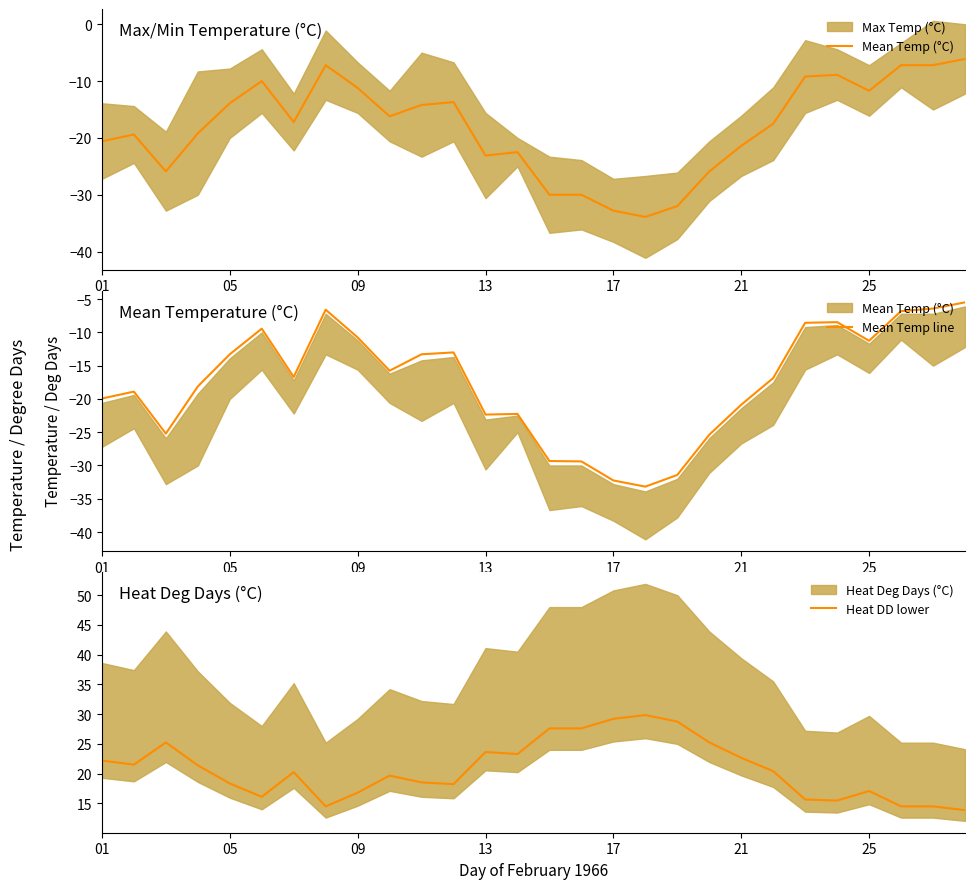

Reading right to left, extract all data points from this chart.

Mean Temp (°C): -6.1	-7.2	-7.2	-11.7	-8.9	-9.2	-17.5	-21.4	-25.9	-32.0	-33.9	-32.8	-30.0	-30.0	-22.5	-23.1	-13.7	-14.2	-16.2	-11.2	-7.2	-17.2	-10.0	-13.9	-19.2	-25.9	-19.4	-20.6
Mean Temp line: -5.5	-6.4	-6.8	-11.3	-8.5	-8.6	-16.9	-20.9	-25.4	-31.4	-33.2	-32.2	-29.4	-29.3	-22.2	-22.4	-13.0	-13.3	-15.8	-10.8	-6.6	-16.7	-9.4	-13.3	-18.1	-25.2	-18.9	-19.9
Heat DD lower: 13.9	14.5	14.5	17.1	15.5	15.6	20.4	22.7	25.2	28.8	29.8	29.2	27.6	27.6	23.3	23.6	18.2	18.5	19.7	16.8	14.5	20.2	16.1	18.3	21.4	25.2	21.5	22.2